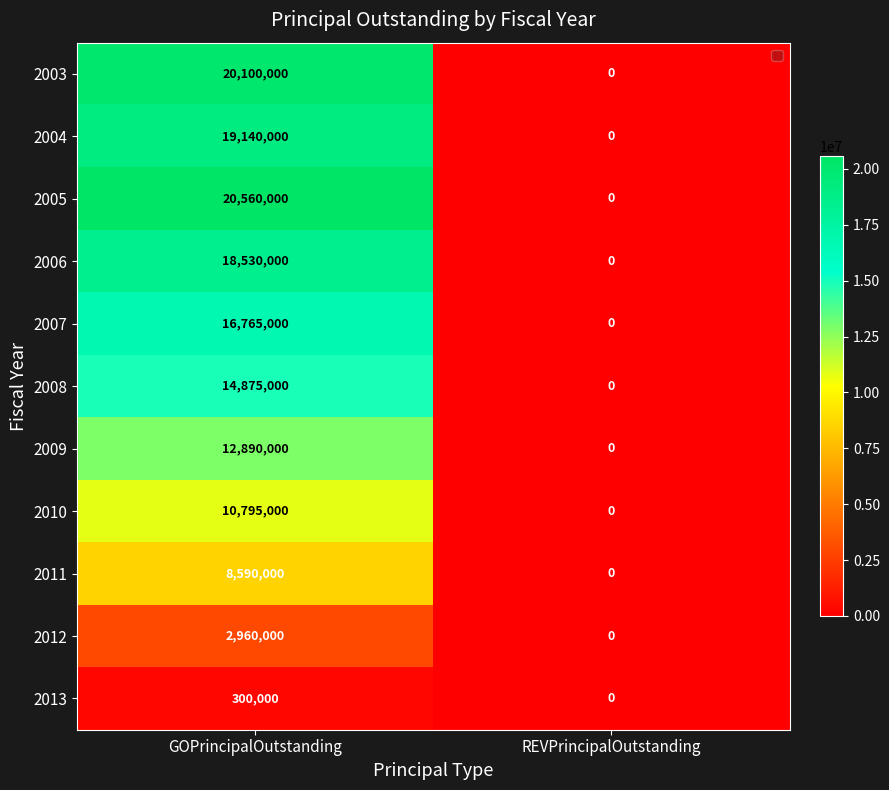

Rank the series by their maximum value, from lowest to highest.

2013, 2012, 2011, 2010, 2009, 2008, 2007, 2006, 2004, 2003, 2005